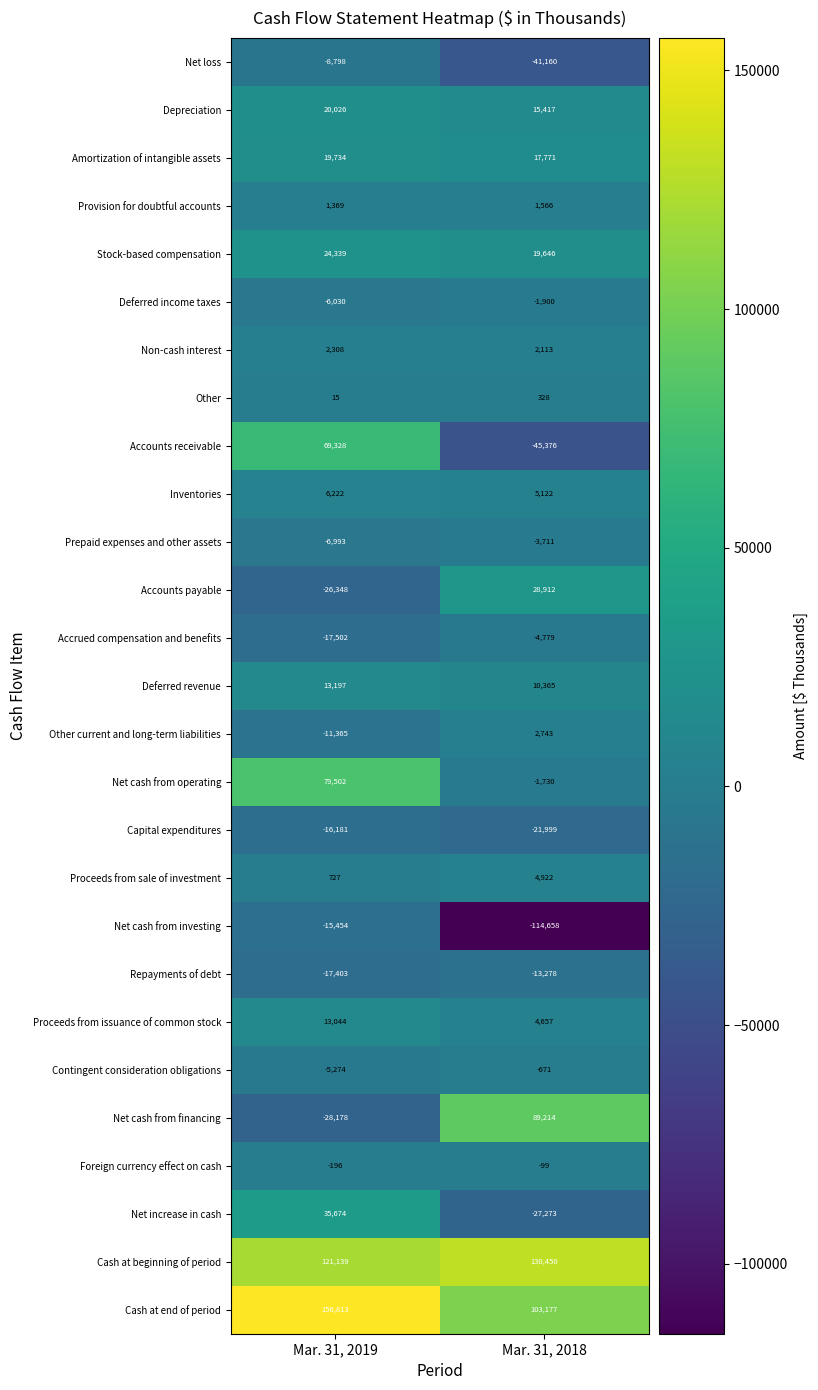

What is the difference between the Net cash from financing values at Mar. 31, 2019 and Mar. 31, 2018?

117392